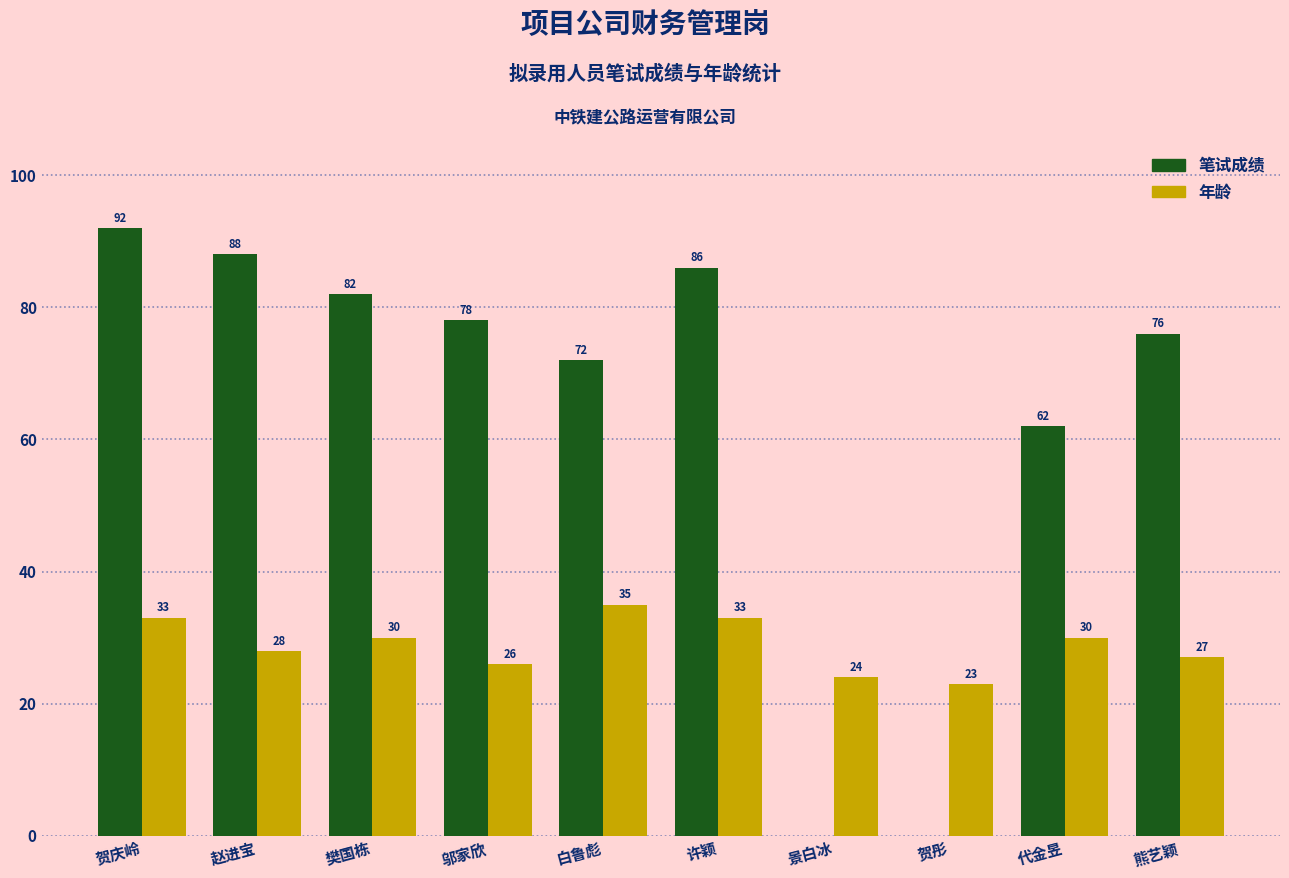

Is it true that 年龄 equals 11 at 贺庆岭?

False